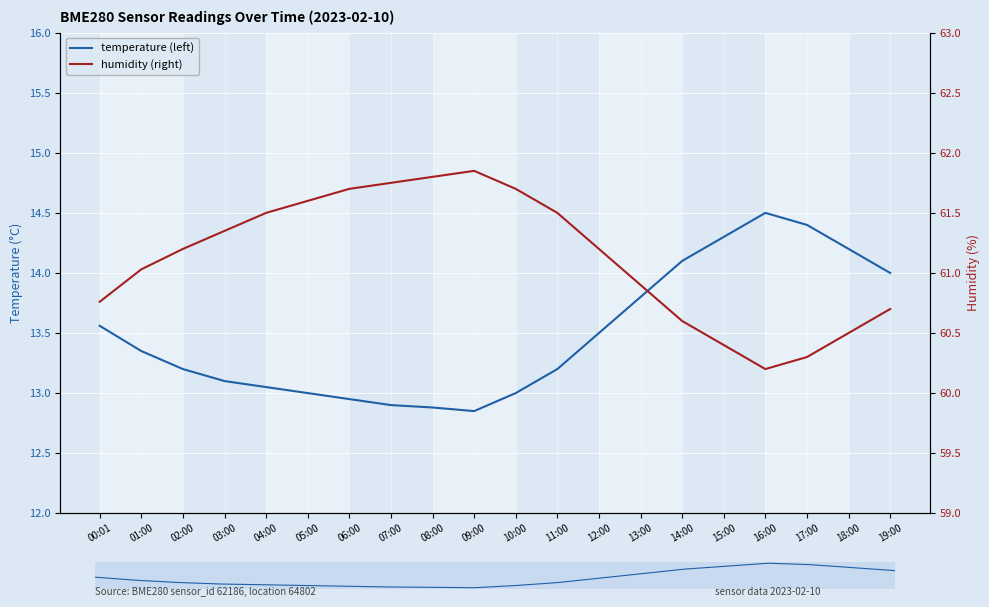

Rank the series by their maximum value, from highest to lowest.

humidity (right), temperature (left)